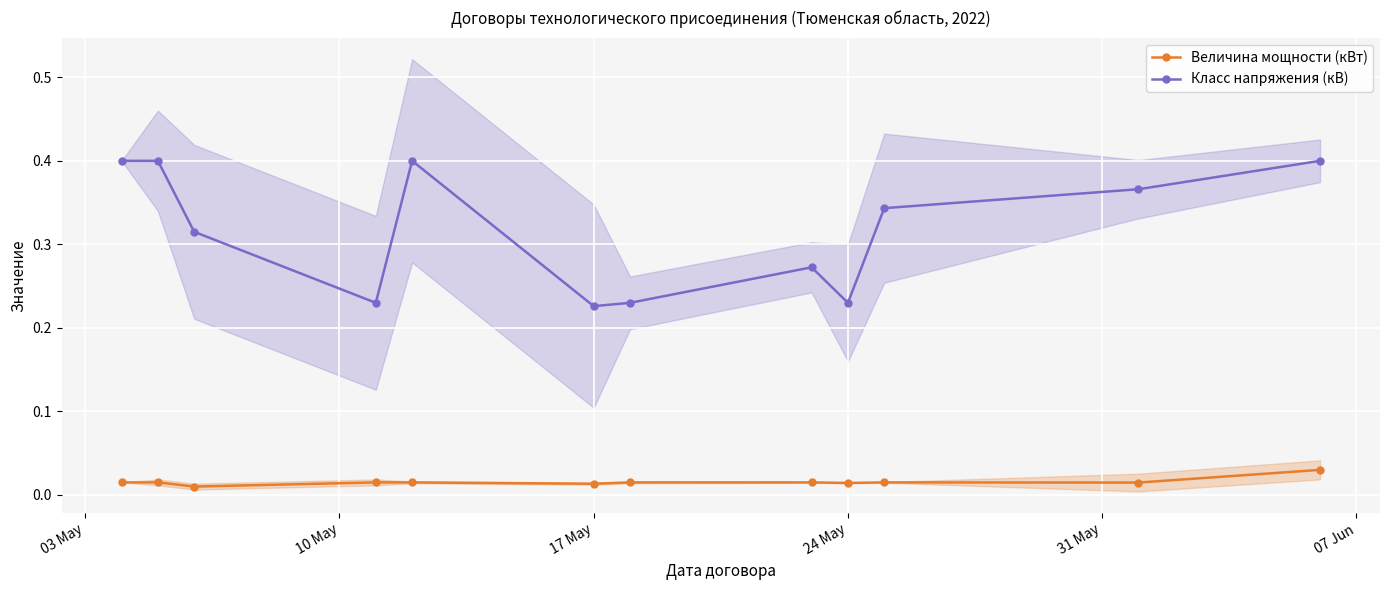

Reading right to left, transcribe all the data shown in this chart.

Величина мощности (кВт): 0.0	0.0	0.0	0.0	0.0	0.0	0.0	0.0	0.0	0.0	0.0	0.0
Класс напряжения (кВ): 0.4	0.4	0.3	0.2	0.3	0.2	0.2	0.4	0.2	0.3	0.4	0.4